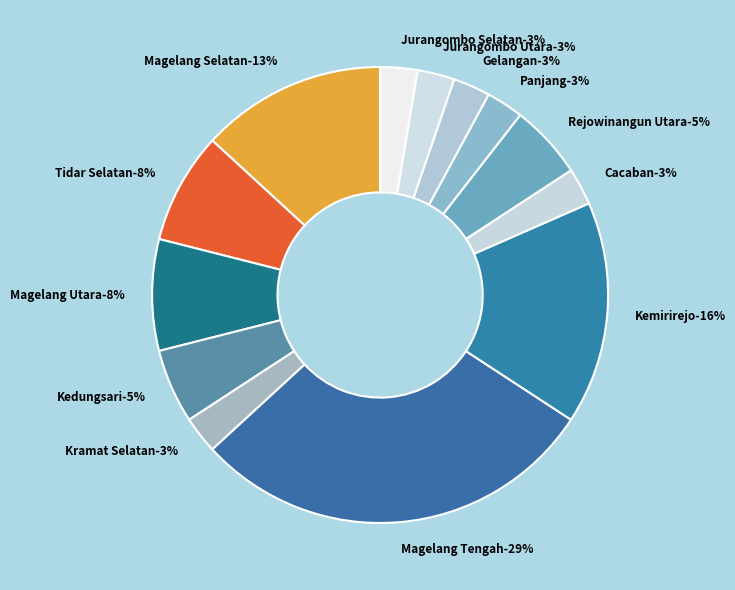

Is it true that Rejowinangun Utara is 5% of the pie?

True